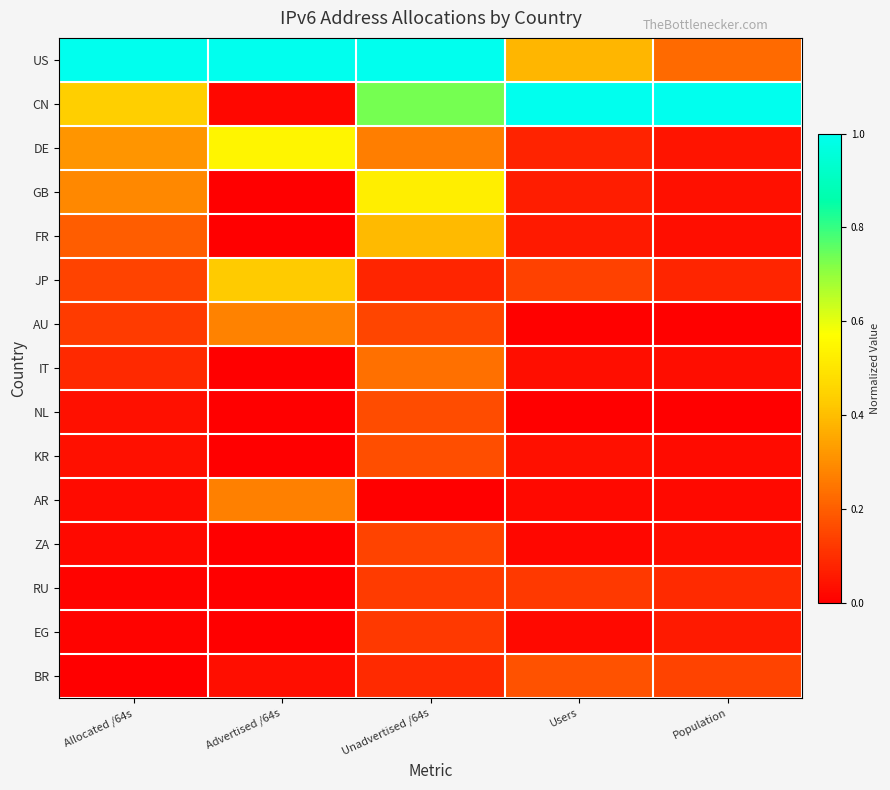

At which category does the chart reach its minimum across all series?

Users